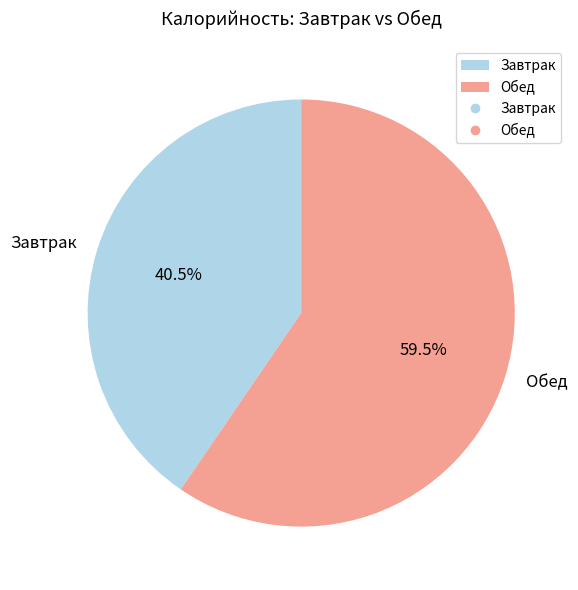

Which slice is the largest?

Обед